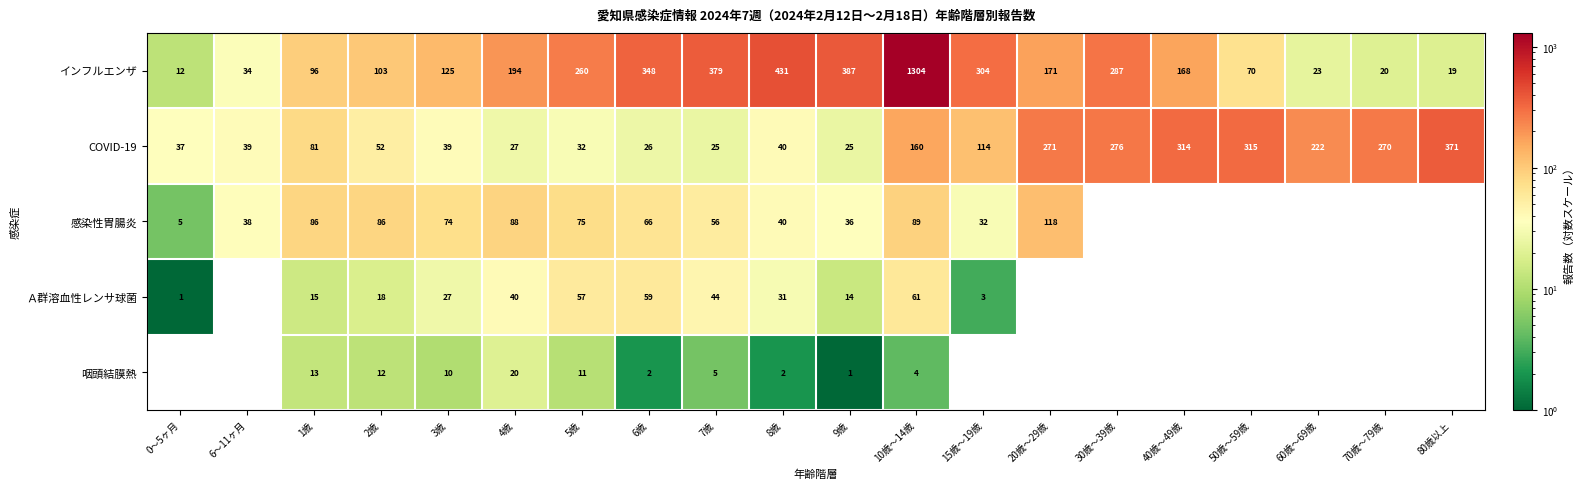

Rank the series at 6歳 from highest to lowest value.

インフルエンザ, 感染性胃腸炎, Ａ群溶血性レンサ球菌, COVID-19, 咽頭結膜熱